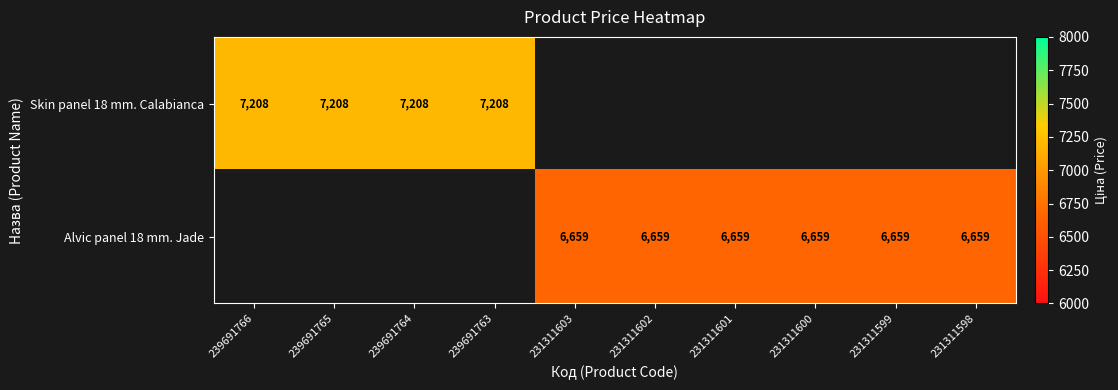

Rank the series at 239691764 from highest to lowest value.

Skin panel 18 mm. Calabianca, Alvic panel 18 mm. Jade